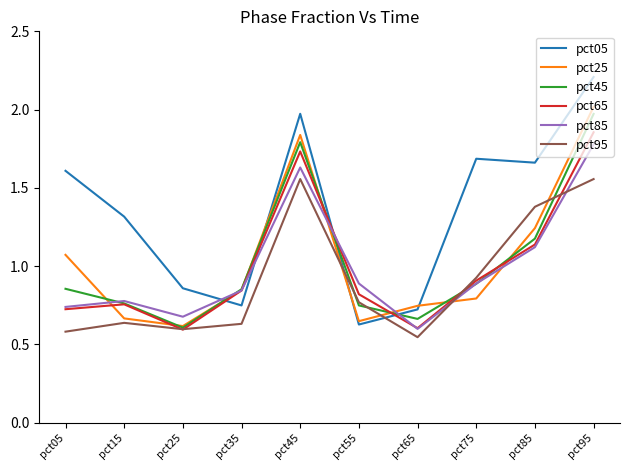

How many interior local peaks does the pct85 series have?

2